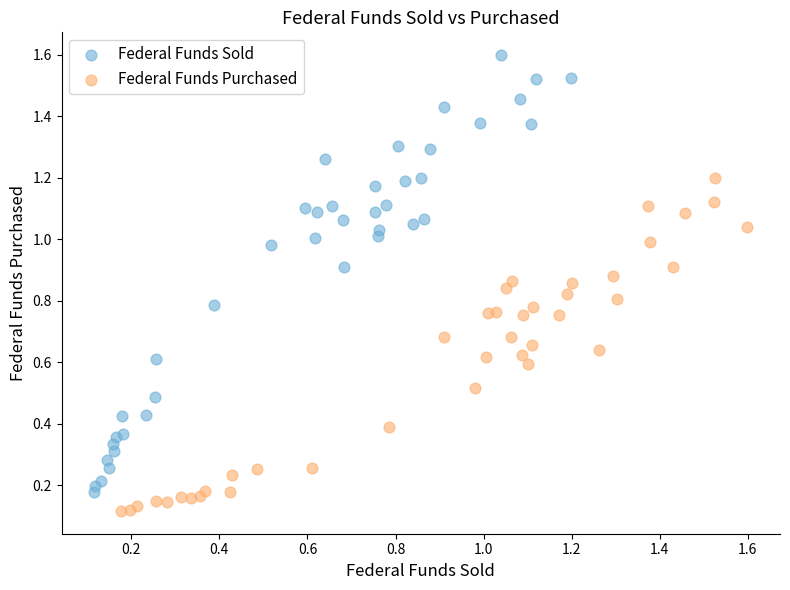

Which series has the largest Y range (max minus min)?

Federal Funds Sold